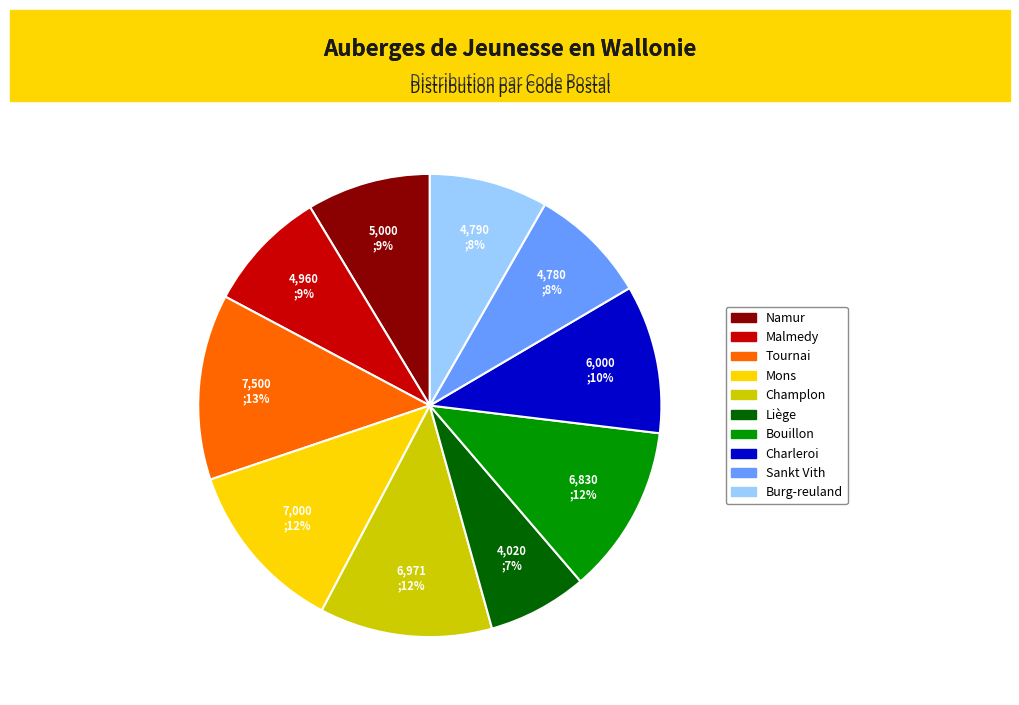

Between Liège and Malmedy, which is larger?

Malmedy